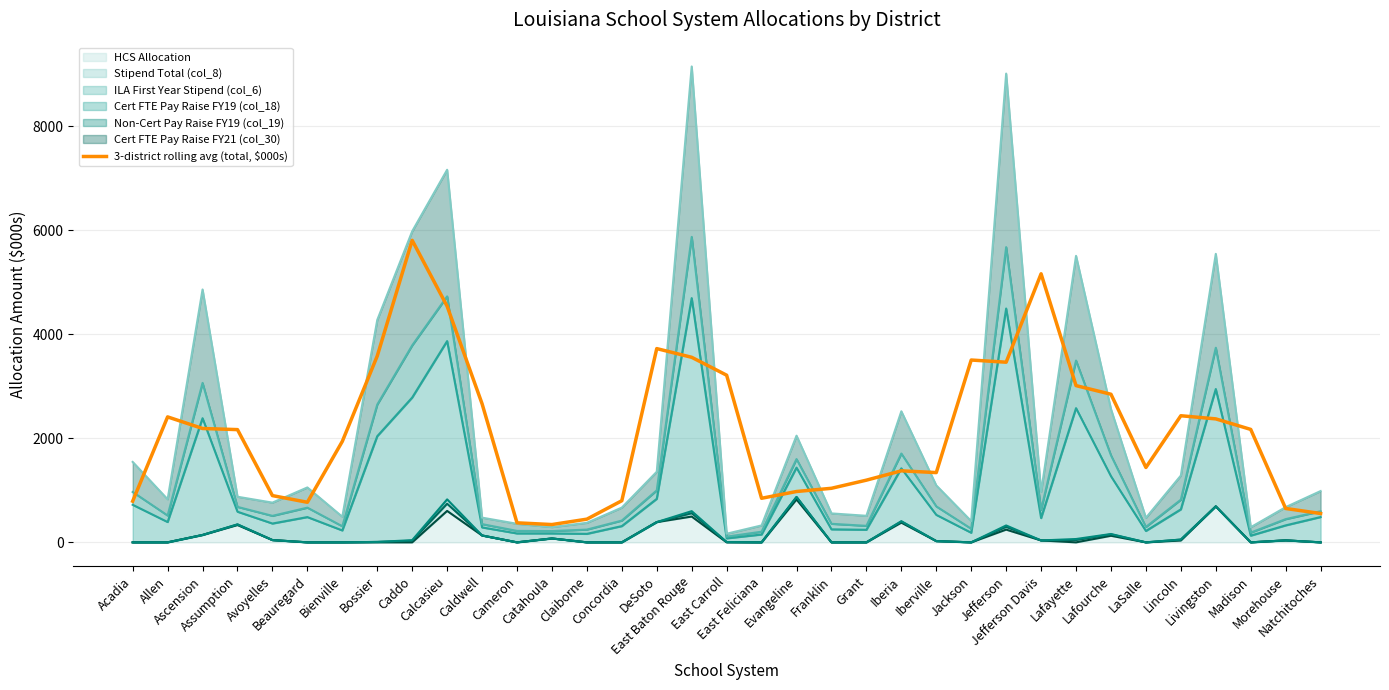

What is the difference between the values at Bossier and Beauregard?

2812.5